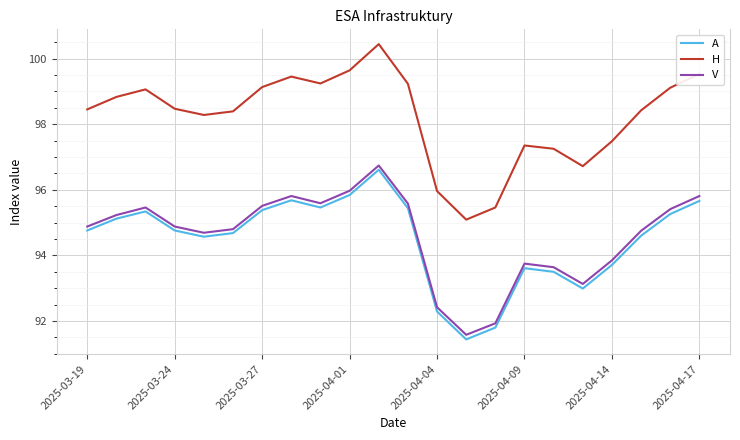

What is the difference between the maximum and minimum values in the V series?

5.2